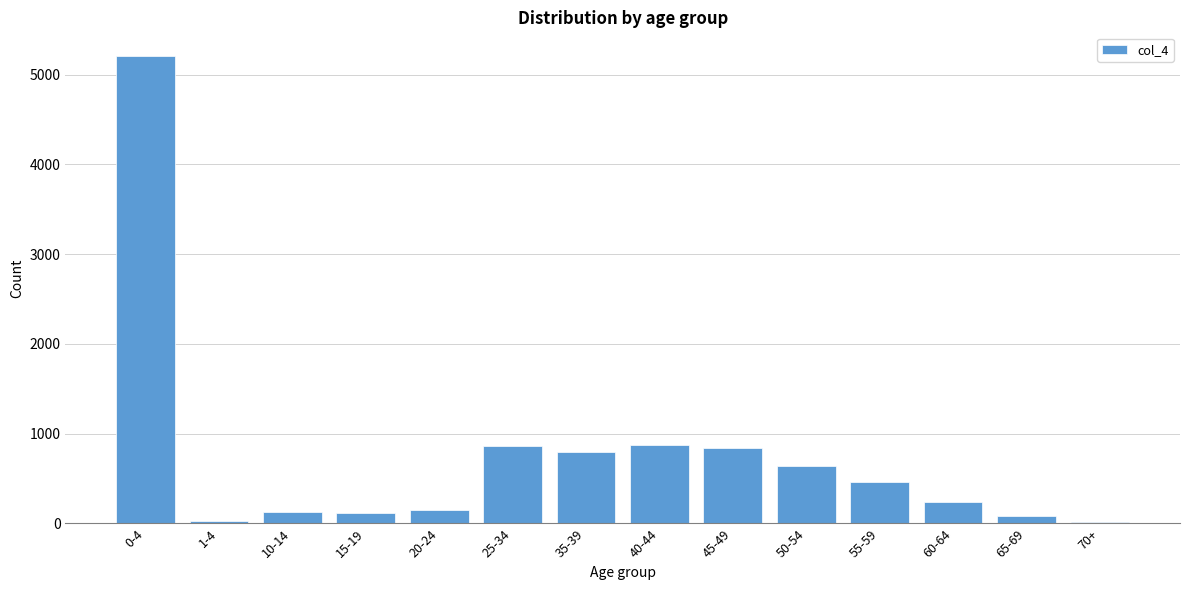

What is the change in value from 25-34 to 50-54?

-221